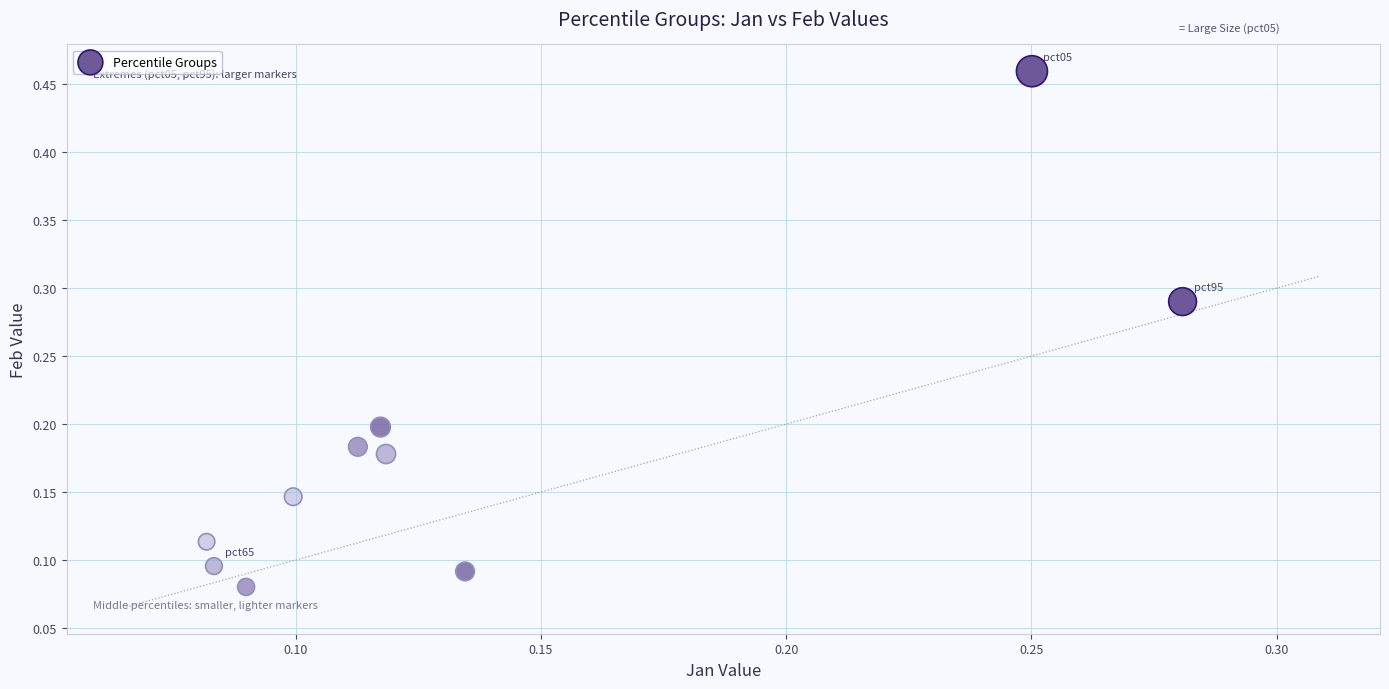

What is the range of Y values (max minus min)?

0.4